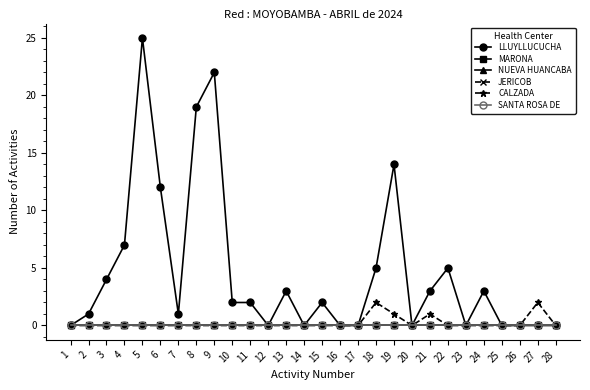

Does the chart have visible grid lines?

No